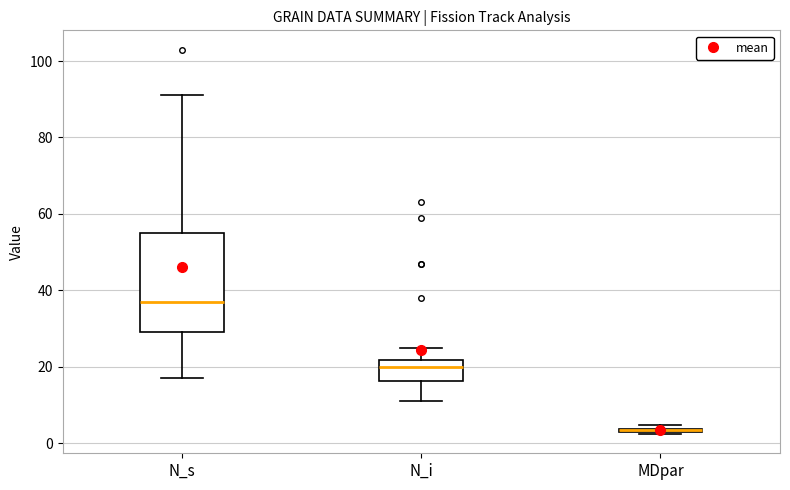

Where is the upper edge of the box for MDpar on the y-axis? The values are not printed on the chart, so give them approximately, as read against the axis.

4